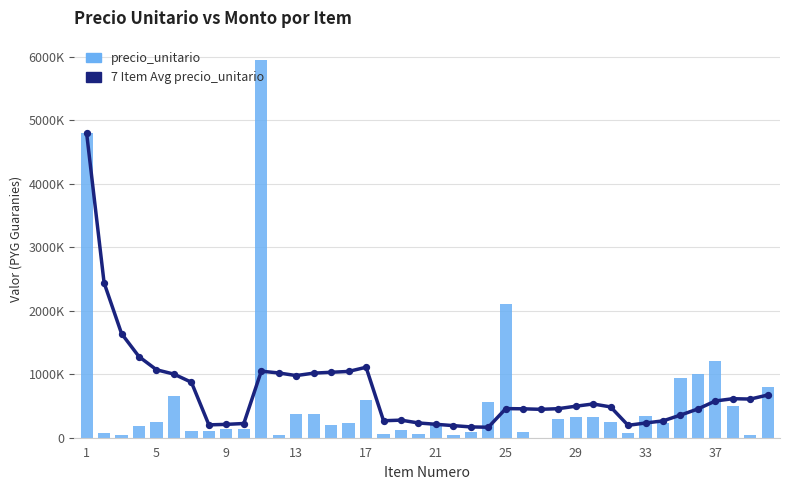

Which series contains the lowest Y value?

precio_unitario